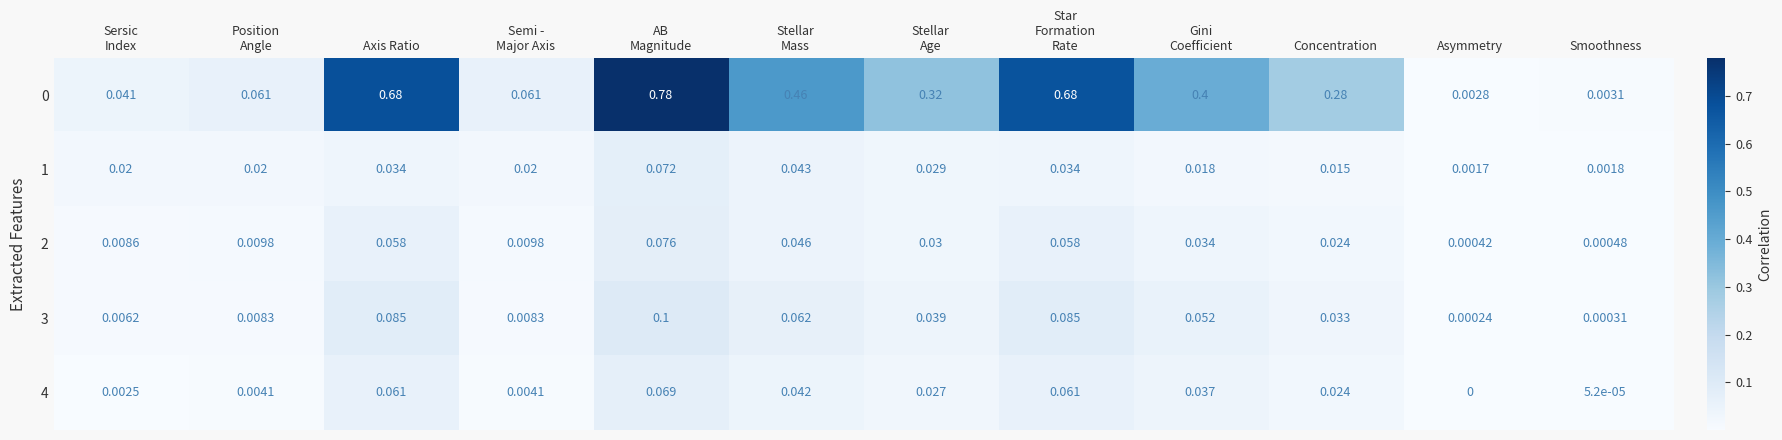

Where is 4 nearest to the value 0?

Asymmetry